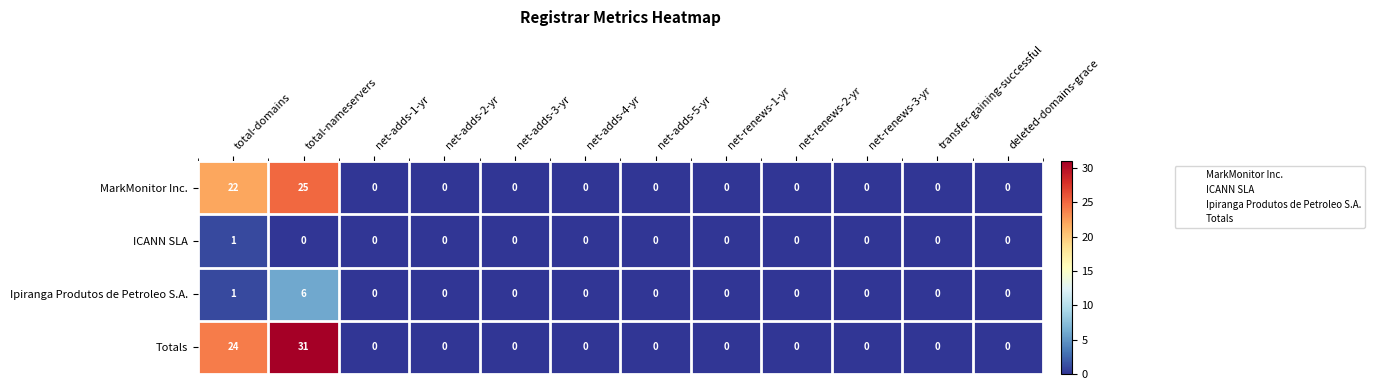

Count the number of data series in this chart.

4